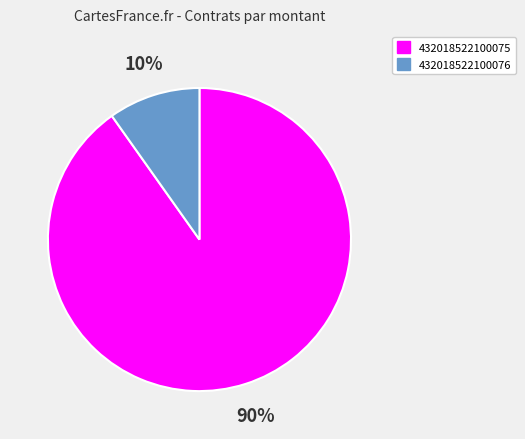

What is the smallest slice in the pie chart?

432018522100076